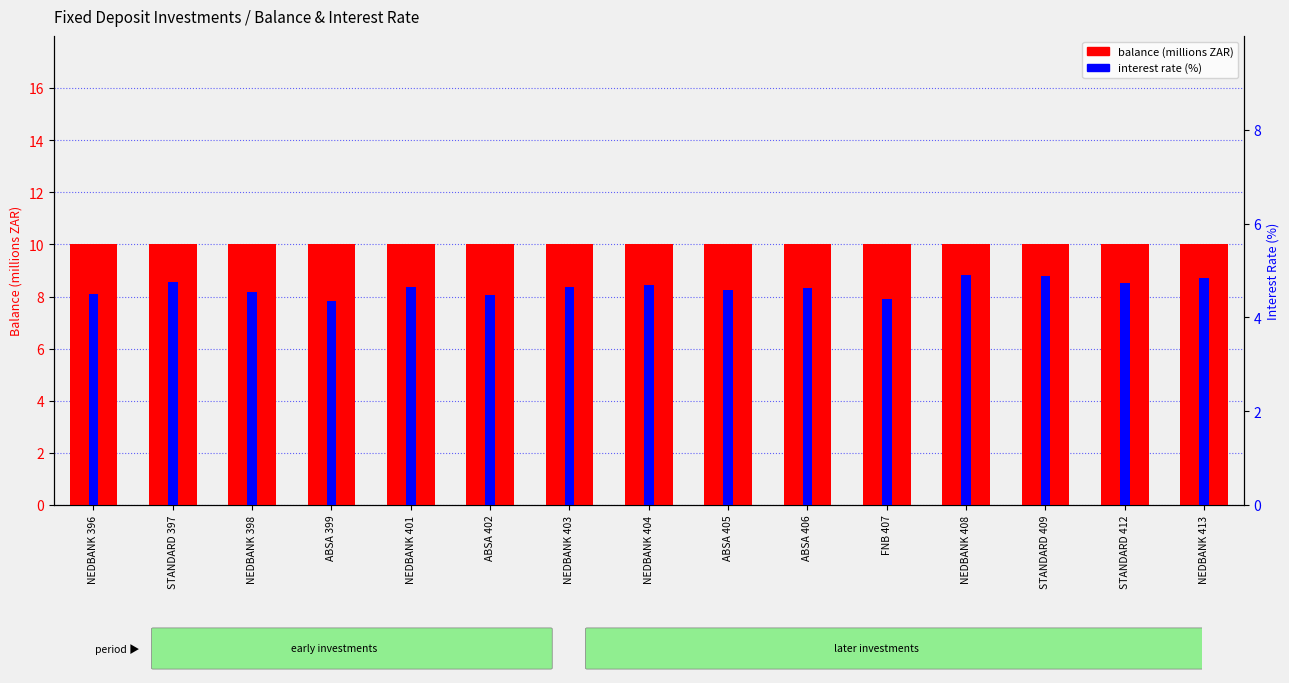

Which series has the largest total across all categories?

balance (millions ZAR)